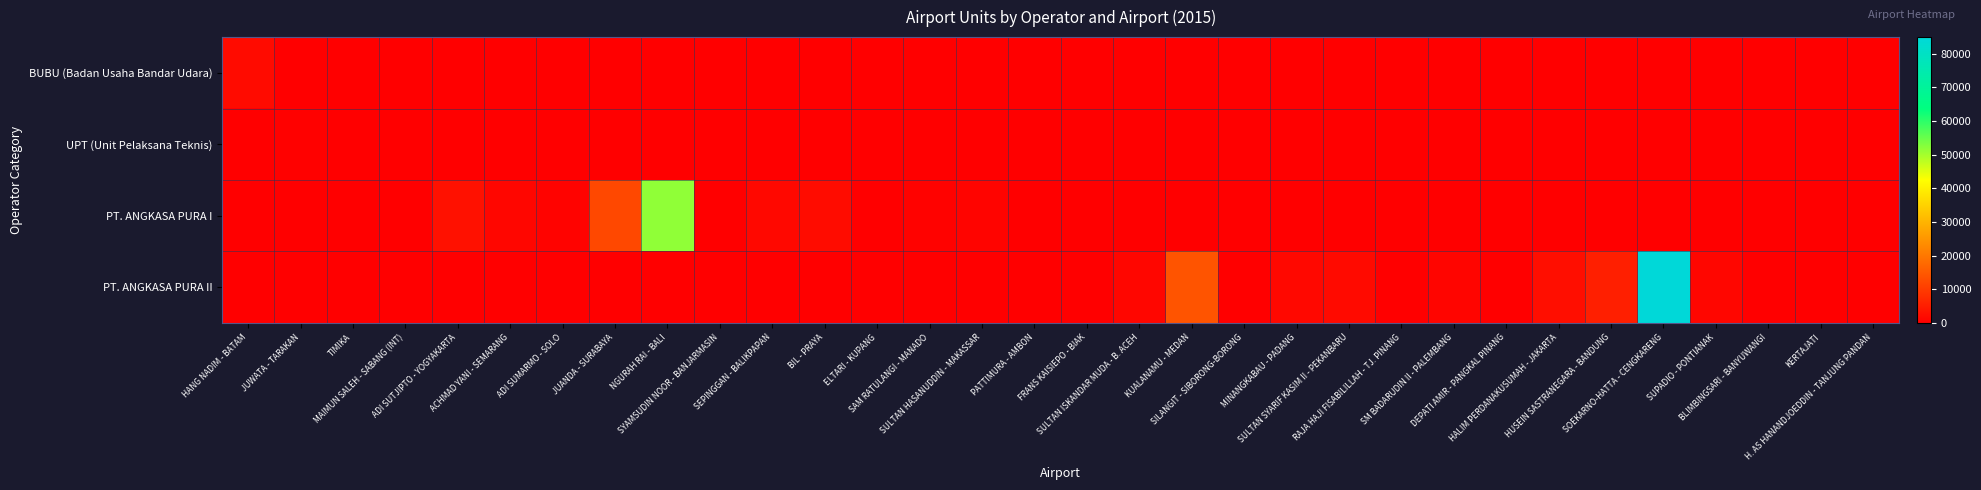

Between SULTAN ISKANDAR MUDA - B. ACEH and H. AS HANANDJOEDDIN - TANJUNG PANDAN, which series saw the biggest shift?

PT. ANGKASA PURA II